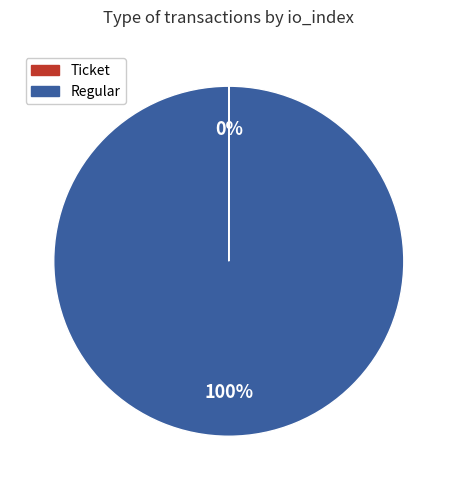

Does any single category account for the majority?

Yes